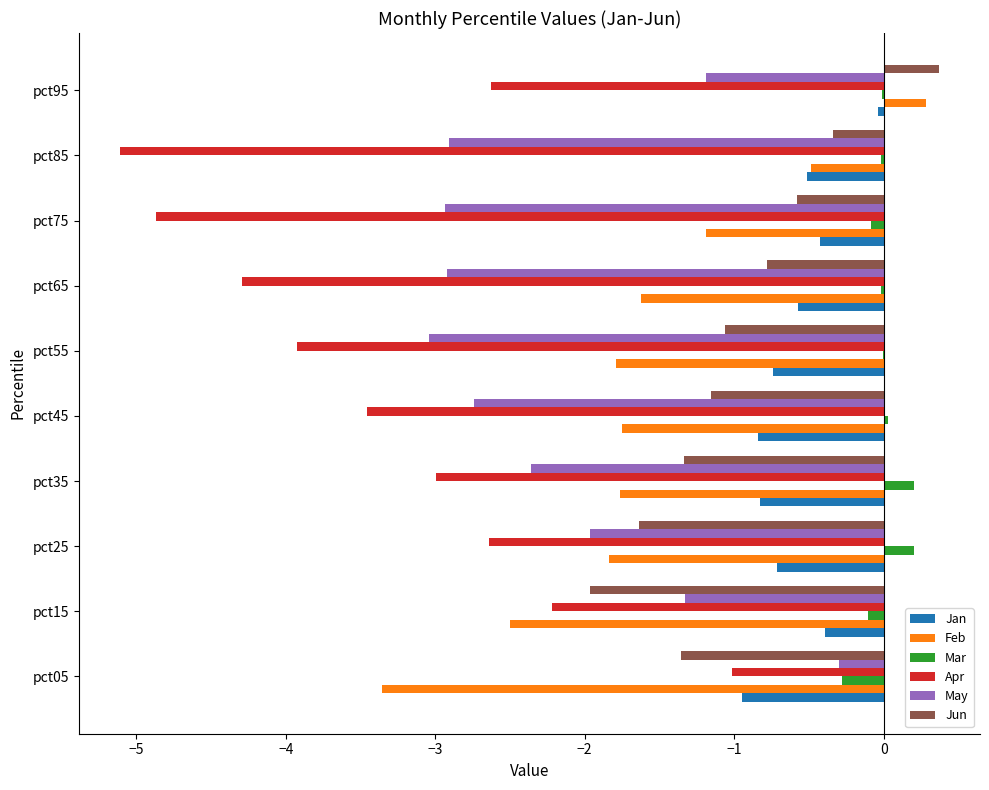

Which series has the largest total across all categories?

Mar